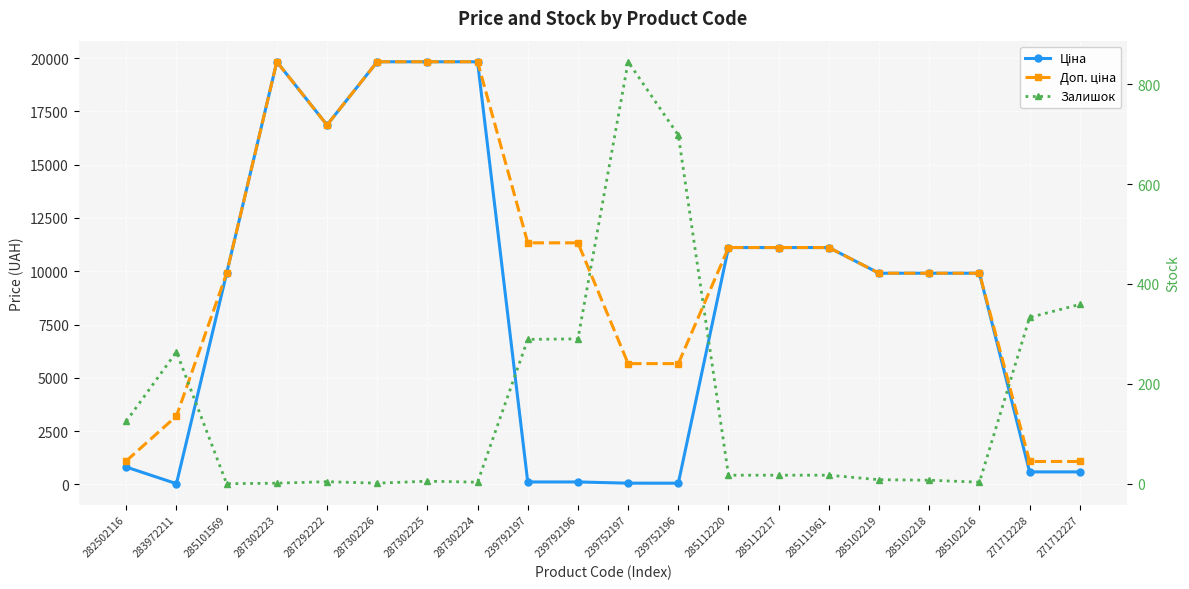

At which label does Залишок first exceed 17?

282502116